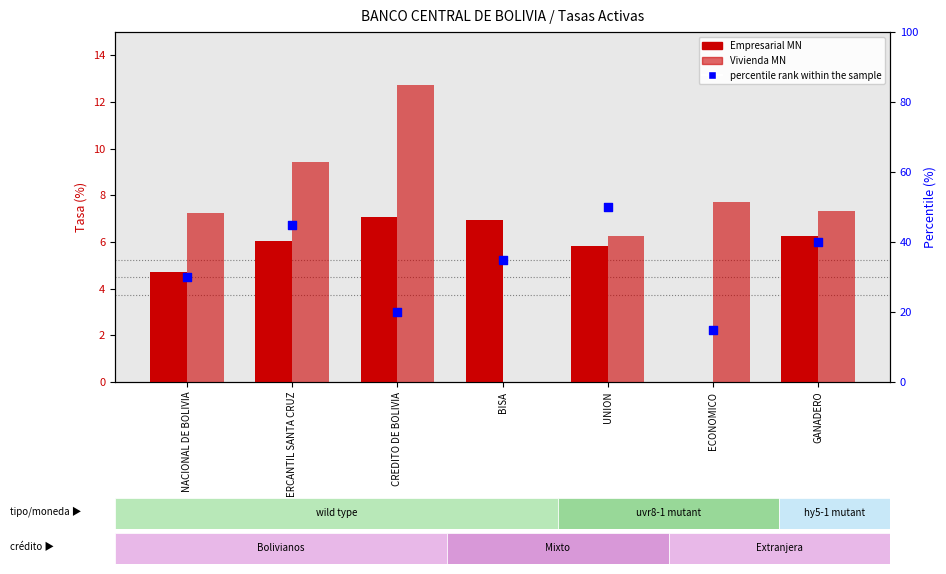

Which series reaches the minimum Y coordinate?

Empresarial MN